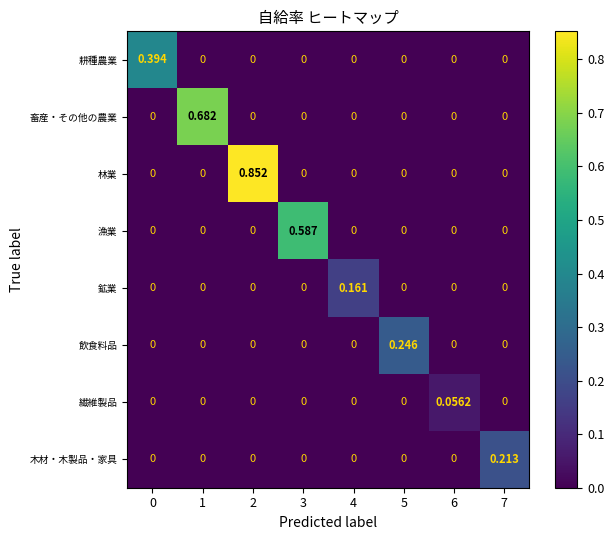

List the series in order of their peak value, highest first.

林業, 畜産・その他の農業, 漁業, 耕種農業, 飲食料品, 木材・木製品・家具, 鉱業, 繊維製品